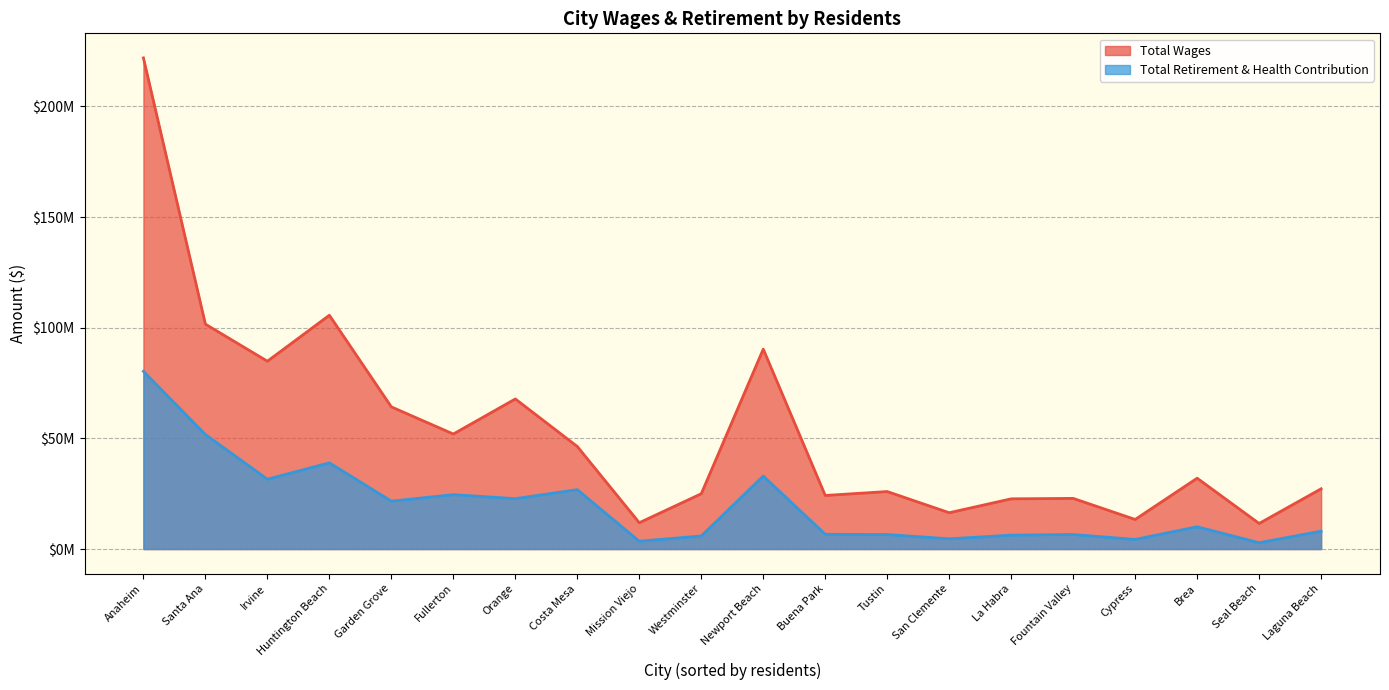

List the series in order of their overall mean, lowest first.

Total Retirement & Health Contribution, Total Wages